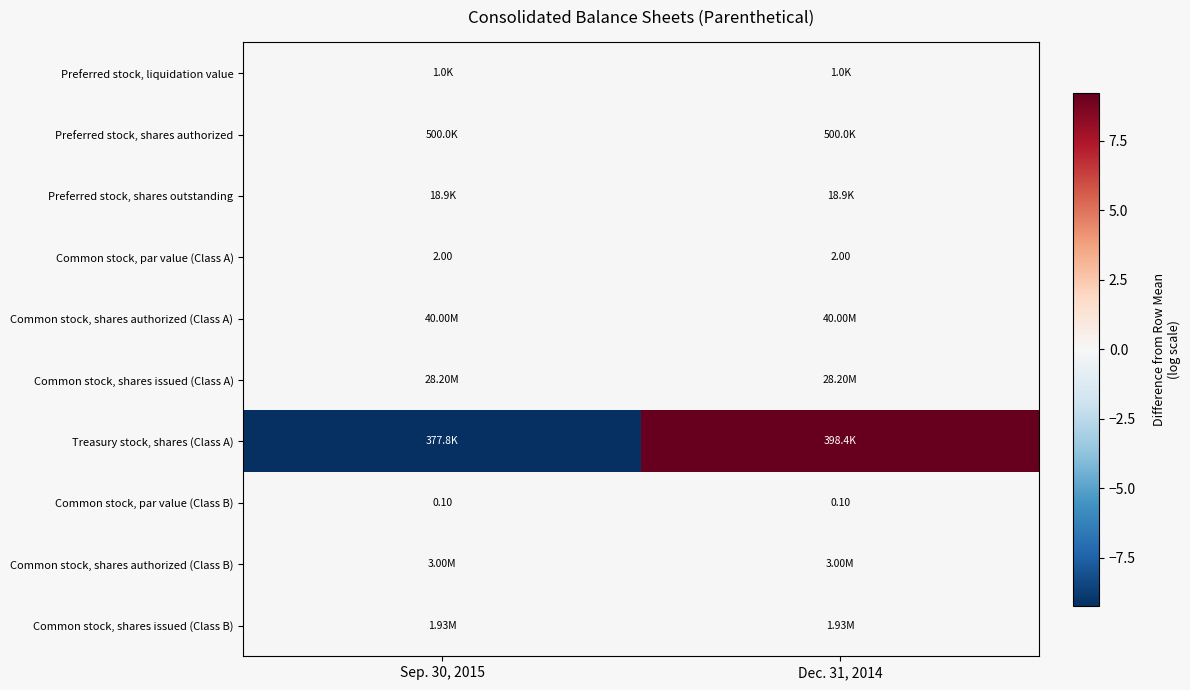

What is the greatest value displayed?

9.2